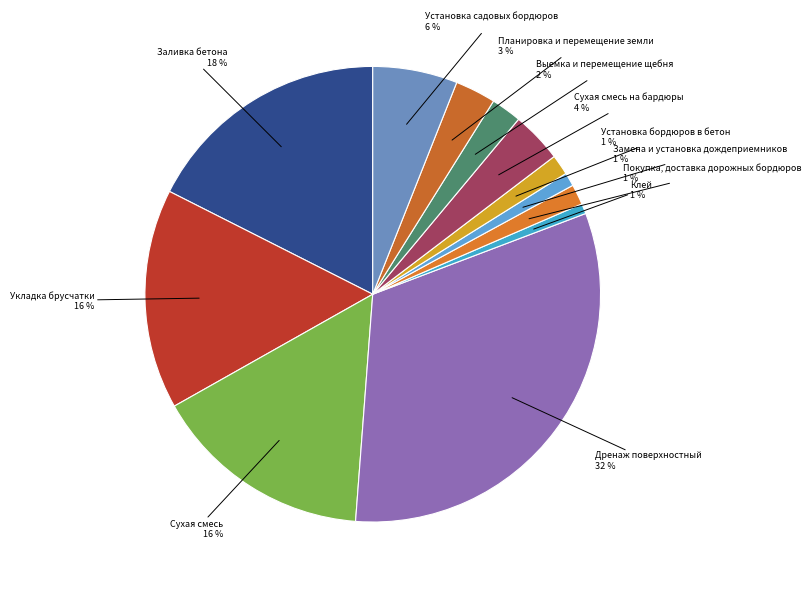

To the nearest percent, what is the average slice percentage?

8%